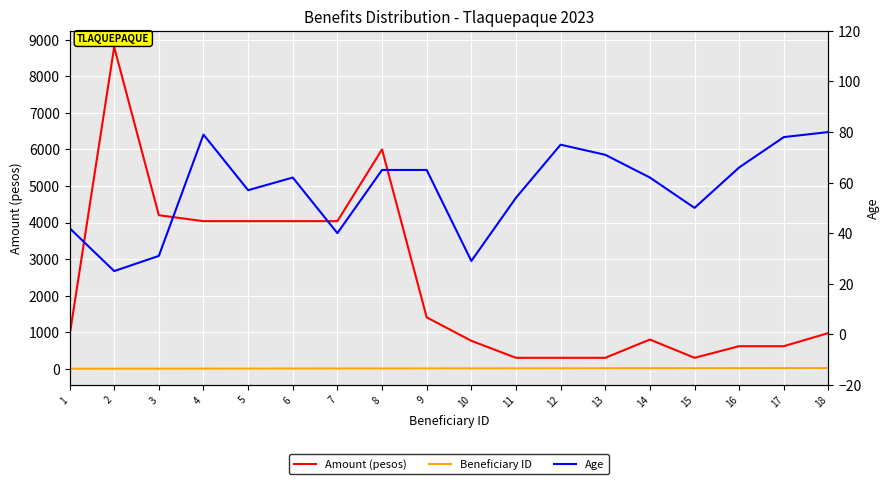

What is the difference between the Amount (pesos) values at 10 and 17?

147.0